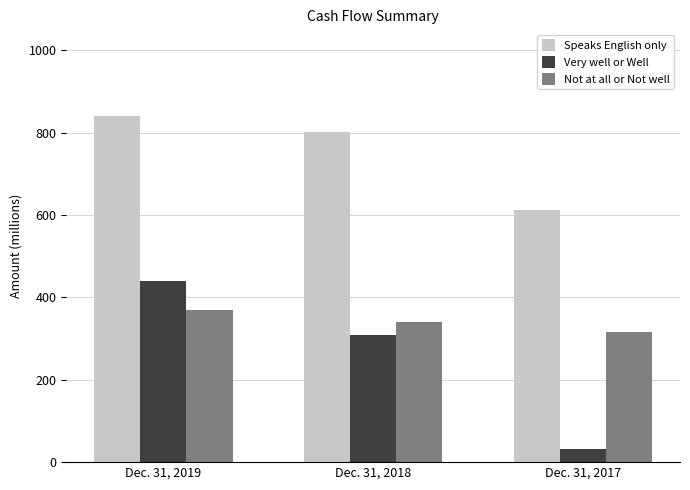

What are all the series names shown in the legend?

Speaks English only, Very well or Well, Not at all or Not well